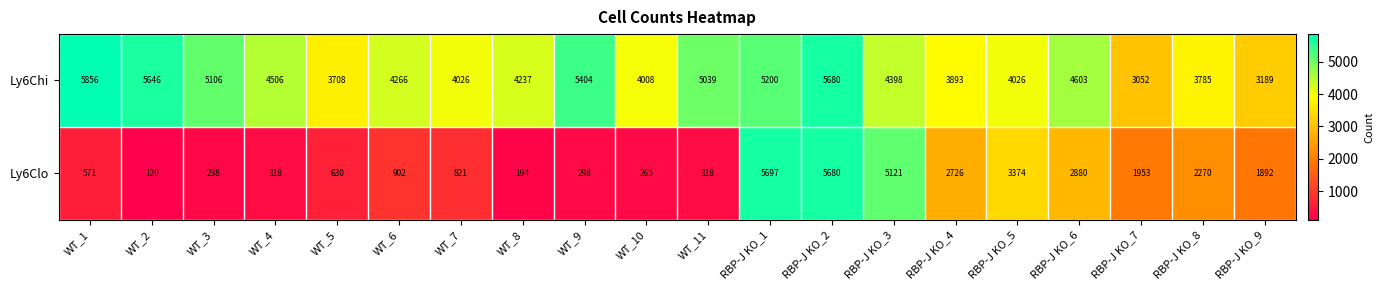

Which series has the widest spread of values?

Ly6Clo